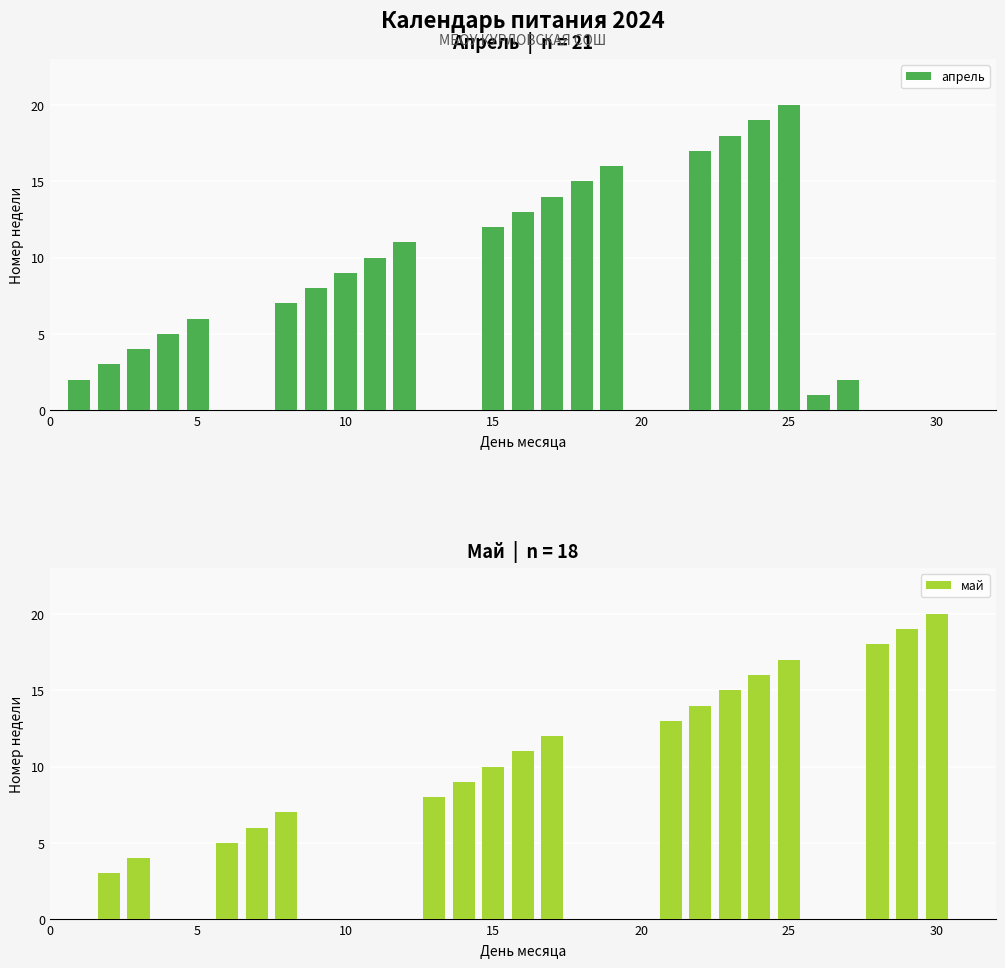

What is the maximum value for май?

20